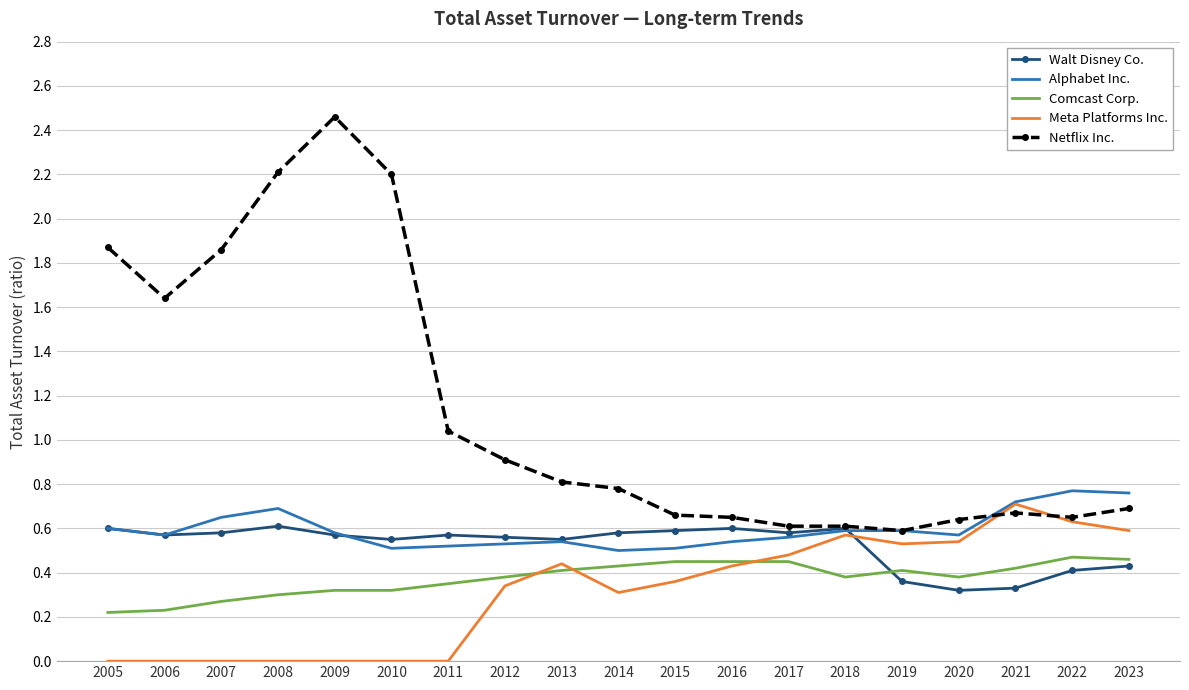

Rank the series at 2015 from lowest to highest value.

Meta Platforms Inc., Comcast Corp., Alphabet Inc., Walt Disney Co., Netflix Inc.